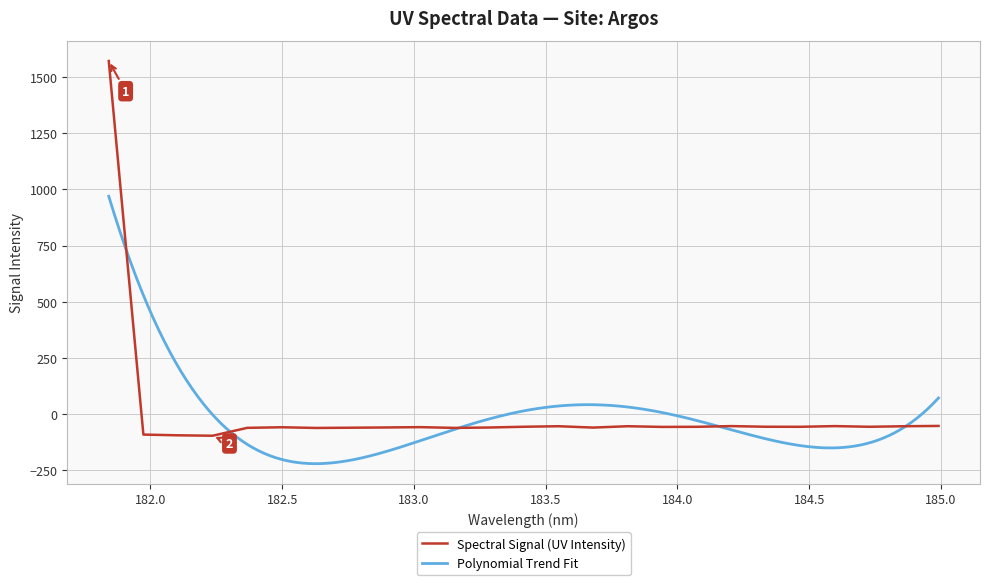

What is the greatest value displayed?

1571.8